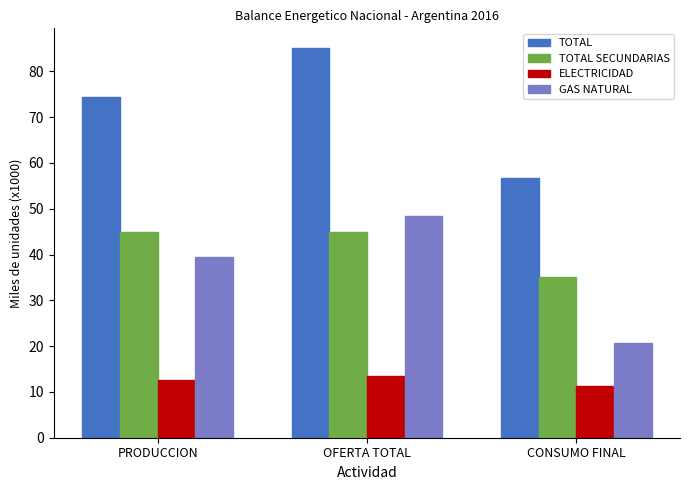

What are all the series names shown in the legend?

TOTAL, TOTAL SECUNDARIAS, ELECTRICIDAD, GAS NATURAL